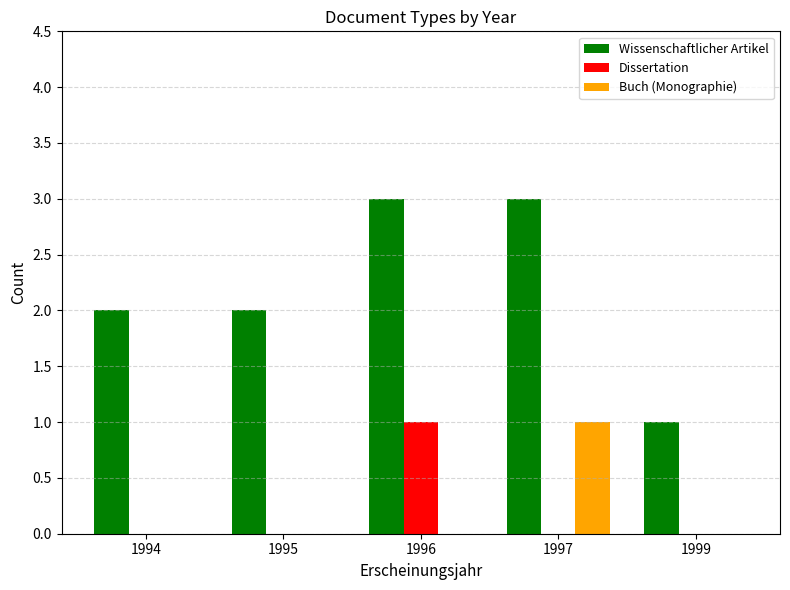

Between 1996 and 1999, which series saw the biggest shift?

Wissenschaftlicher Artikel